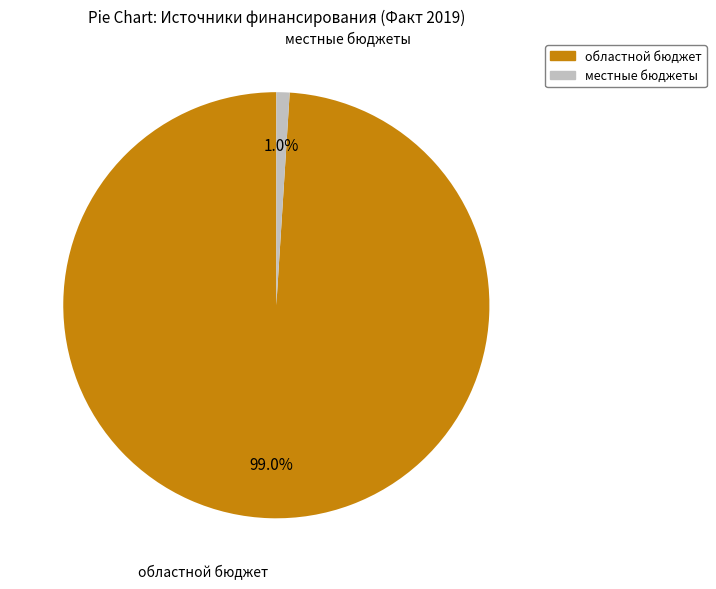

Does any single category account for the majority?

Yes